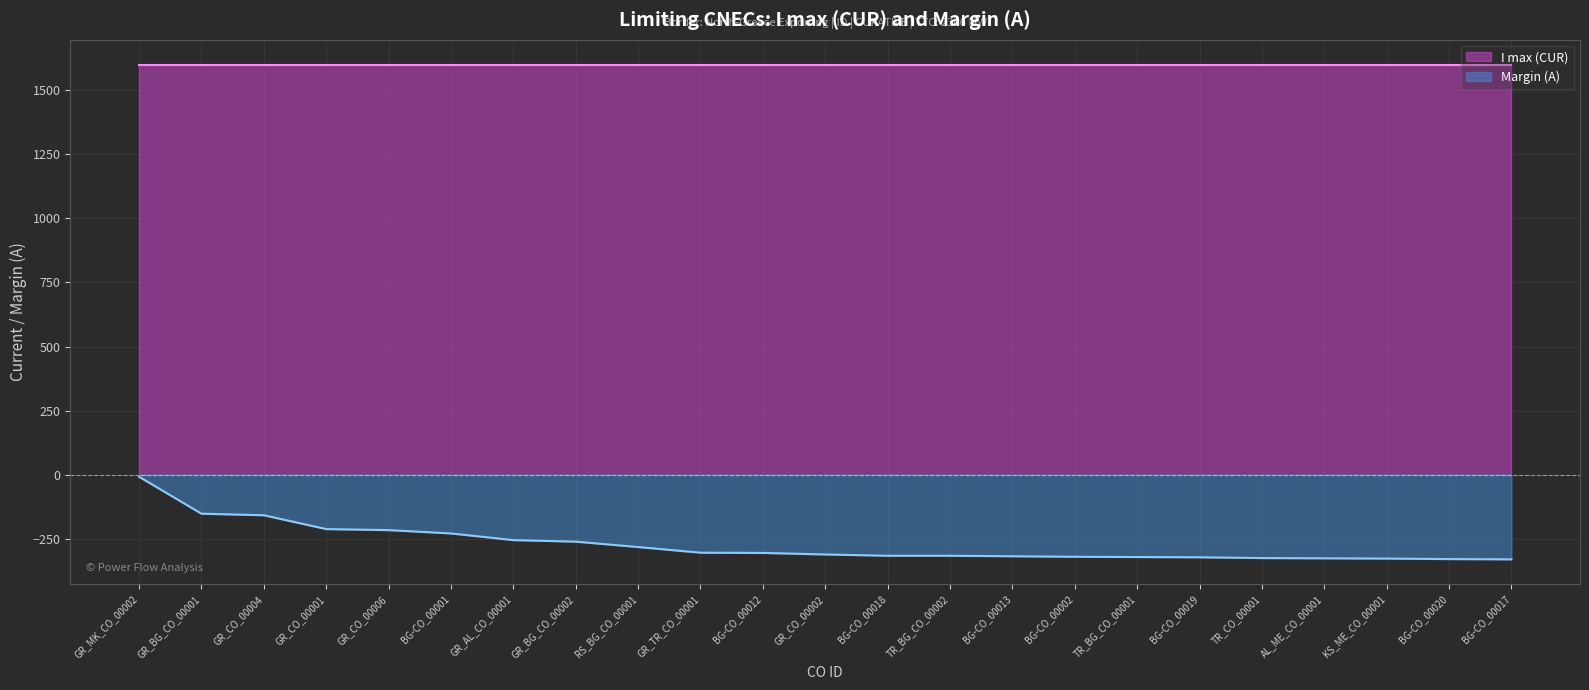

Reading right to left, extract all data points from this chart.

-330	-329	-327	-326	-325	-322	-321	-320	-318	-316	-316	-311	-305	-304	-282	-261	-255	-229	-216	-212	-158	-152	-8